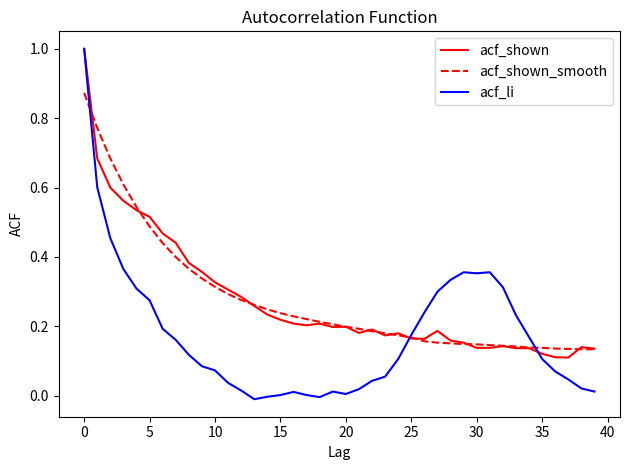

What is the maximum value shown in the chart?

1.0